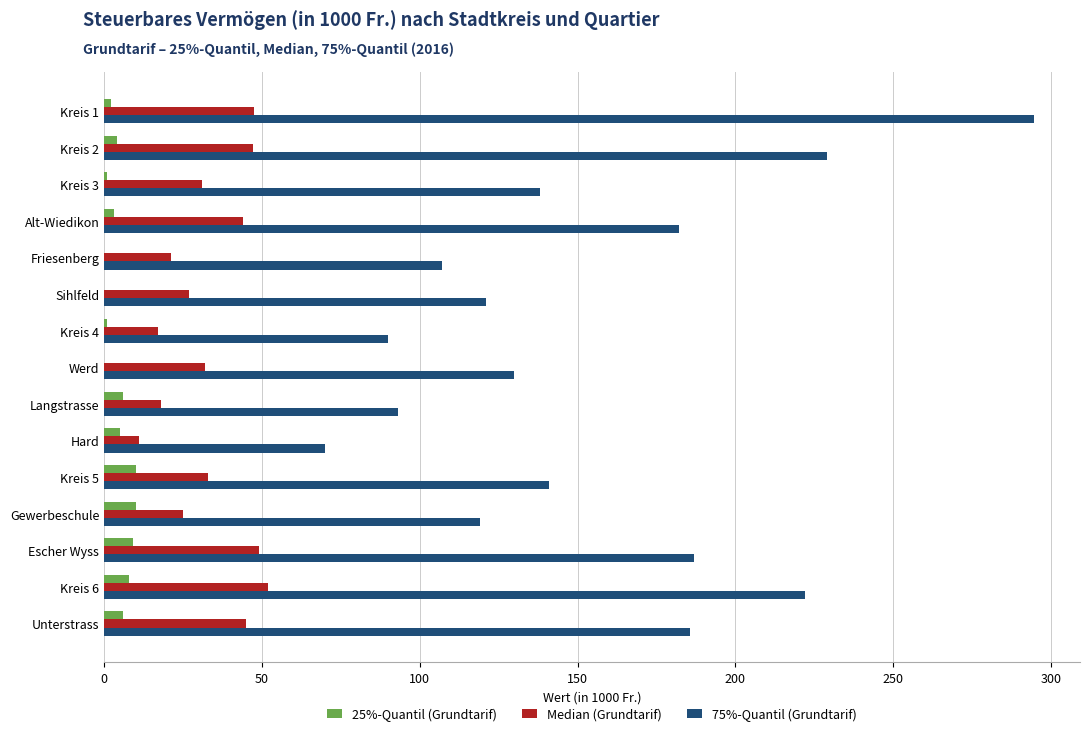

The value of 75%-Quantil (Grundtarif) at Kreis 6 is 141.8. True or false?

False